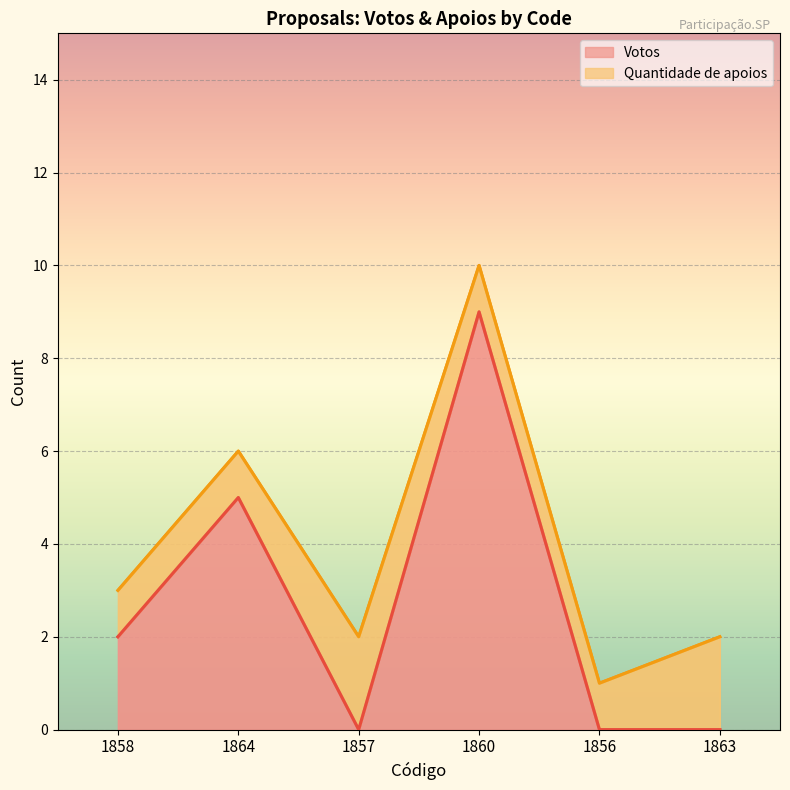

What is the change in value from 1857 to 1860?

+9